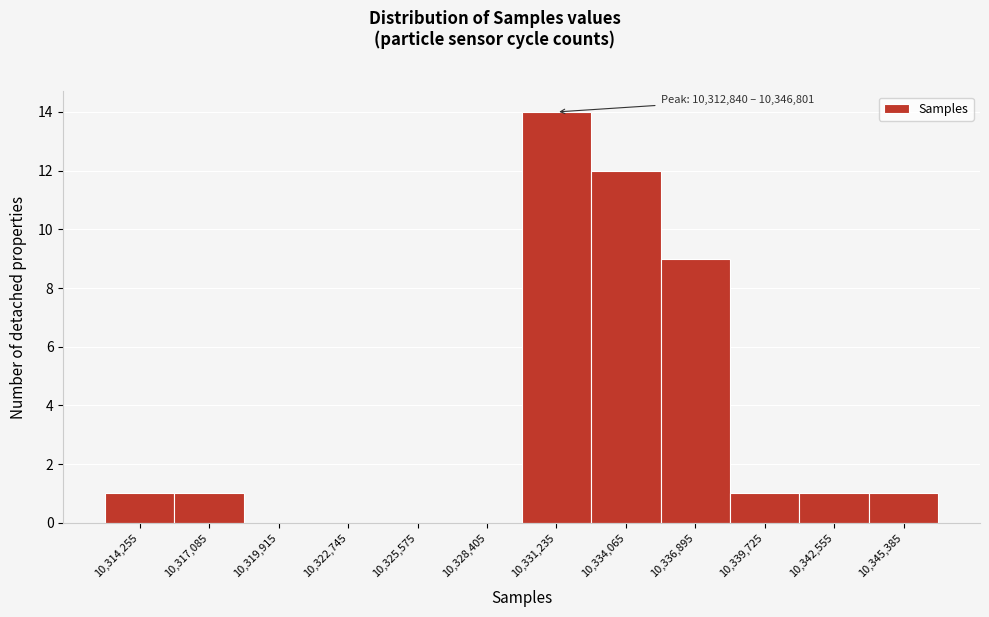

Over which range of the x-axis is the bar tallest?

10330000 to 10332500